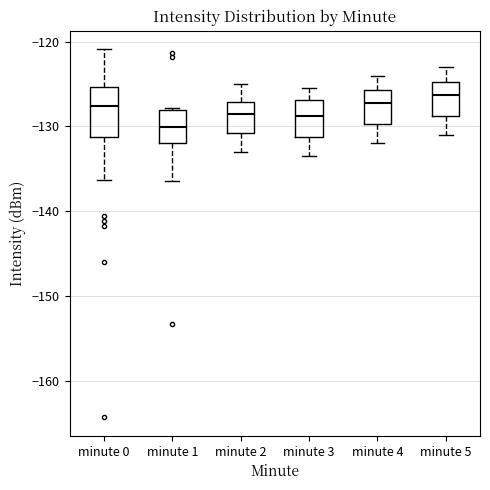

Reading left to right, read every box against the y-axis: the position of its median line, the range the box covers, and the ends of its whiskers. The values are not printed on the chart, so give them approximately, as read against the axis.

minute 0: median -128, box -131 to -125, whiskers -136 to -121
minute 1: median -130, box -132 to -128, whiskers -136 to -128
minute 2: median -128, box -131 to -127, whiskers -133 to -125
minute 3: median -129, box -131 to -127, whiskers -133 to -125
minute 4: median -127, box -130 to -126, whiskers -132 to -124
minute 5: median -126, box -129 to -125, whiskers -131 to -123